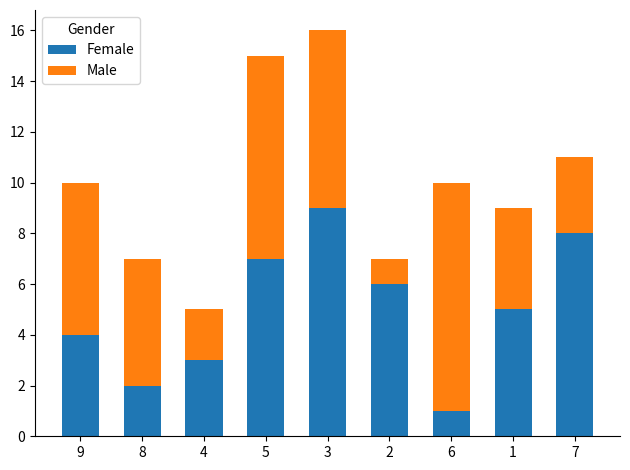

Rank the categories by Female value from highest to lowest.

3, 7, 5, 2, 1, 9, 4, 8, 6